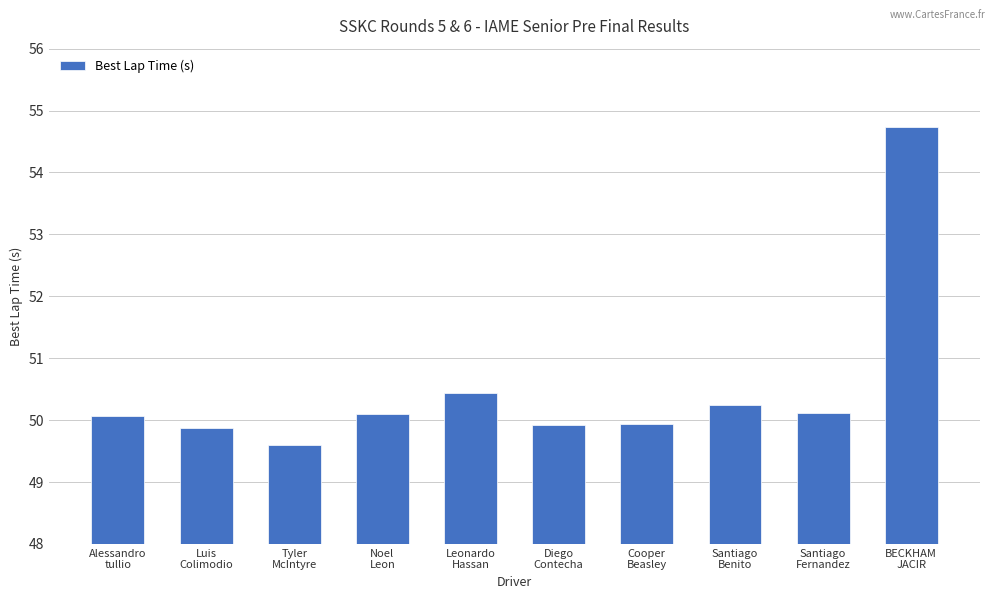

What is the smallest value displayed?

49.6